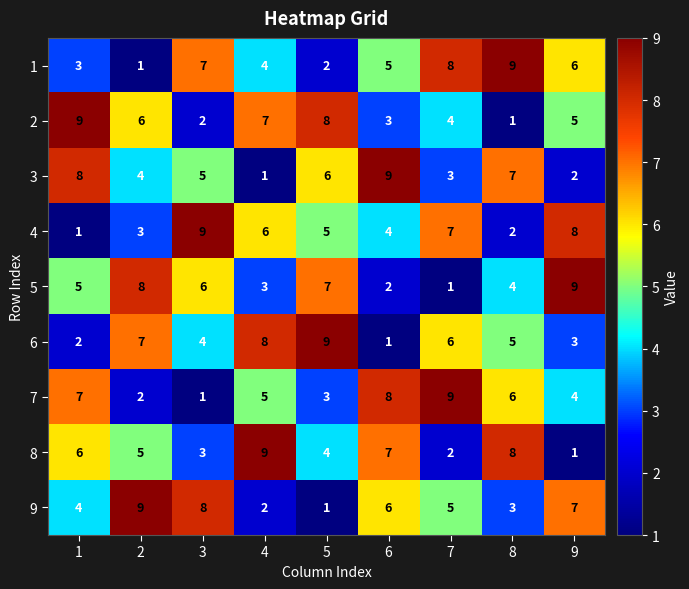

At 9, list the series in order from smallest to largest.

8, 3, 6, 7, 2, 1, 9, 4, 5